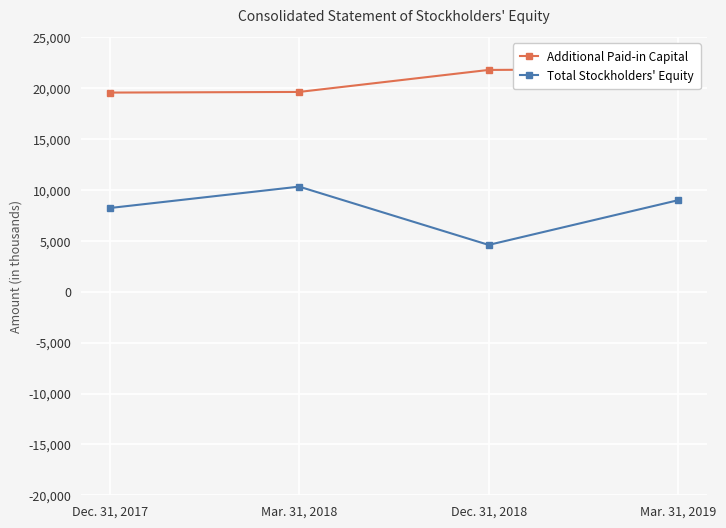

How many lines are shown in the chart?

2